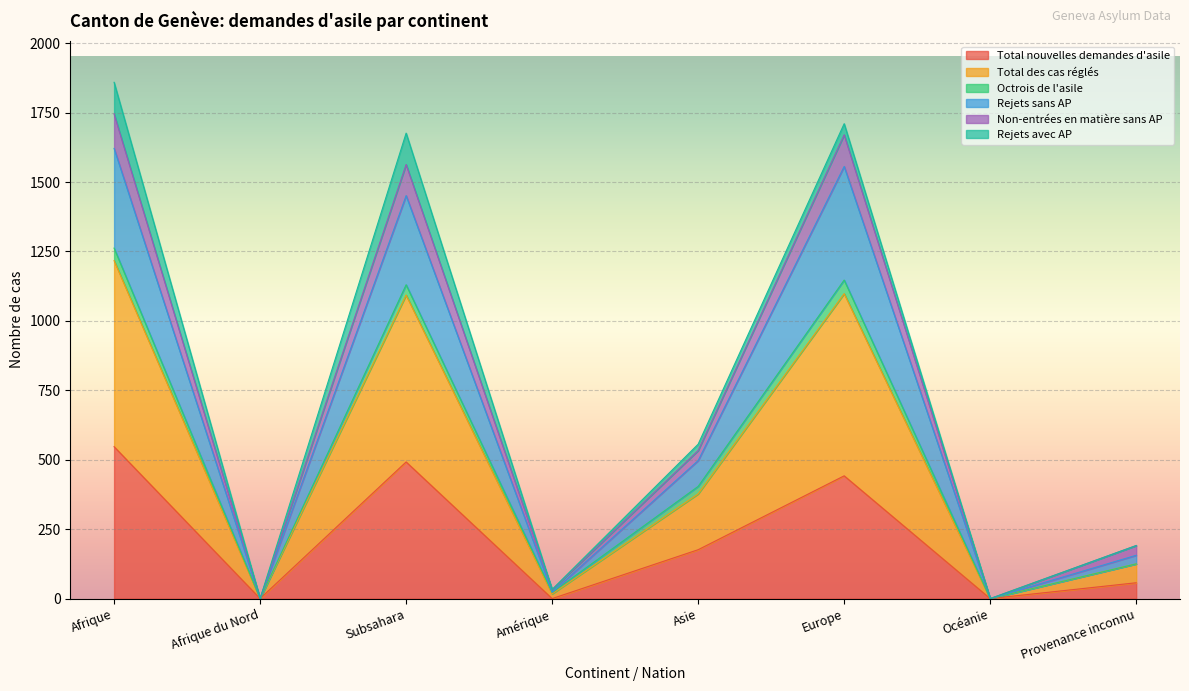

At which label does Total nouvelles demandes d'asile reach its peak?

Afrique